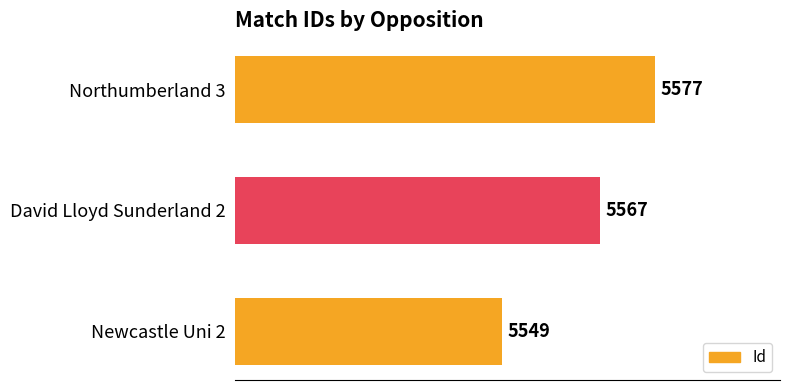

How many bars are there in total?

3